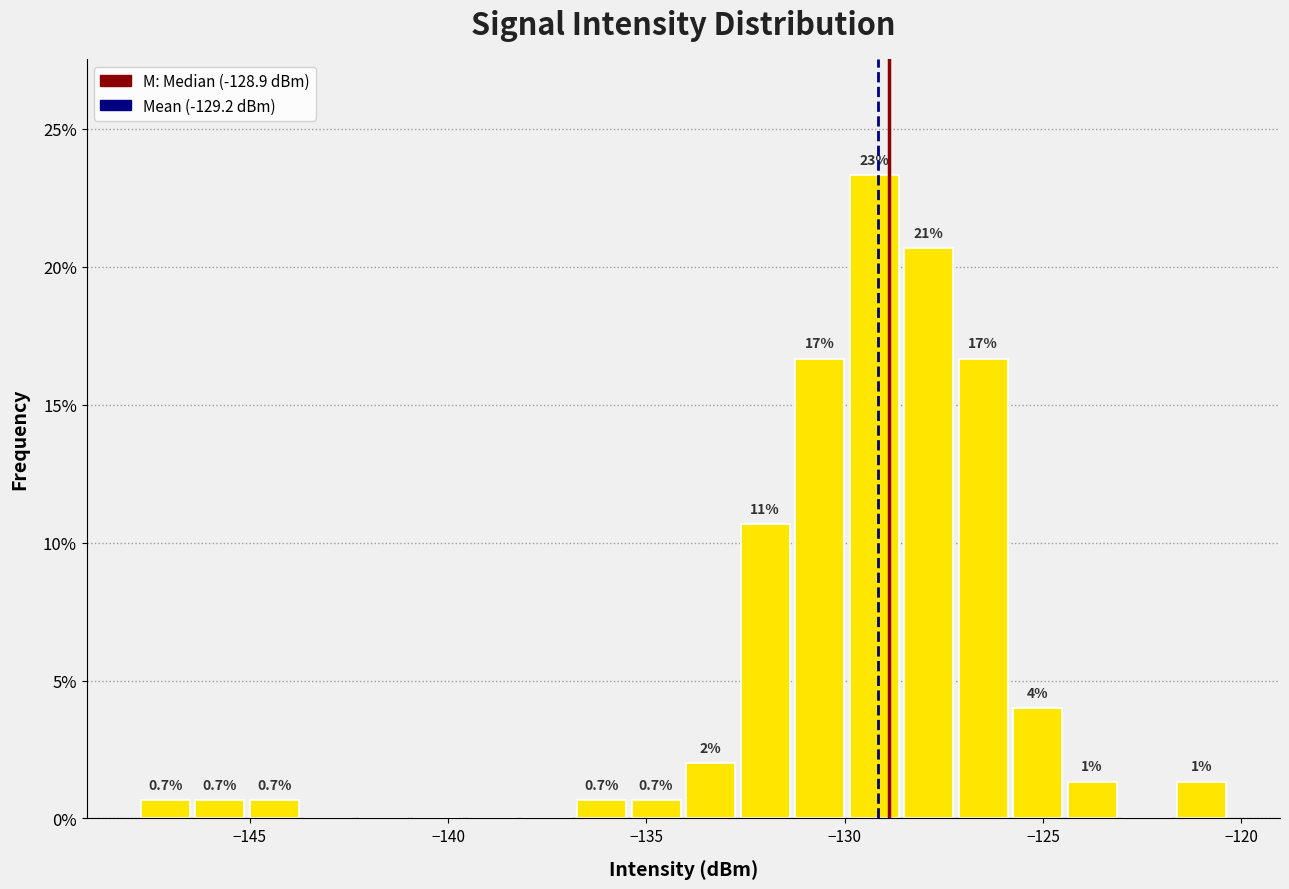

Around what value on the x-axis is the tallest bar? Give the approximate position of its centre, as read against the axis.

-129.5